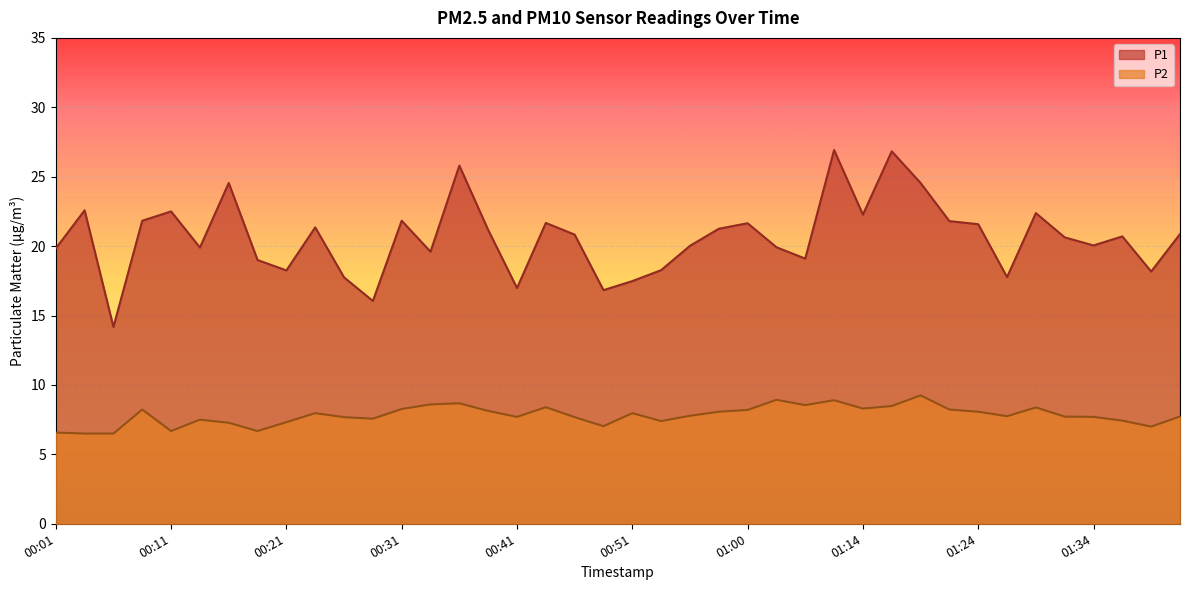

Between 00:23 and 01:03, which series saw the biggest shift?

P1